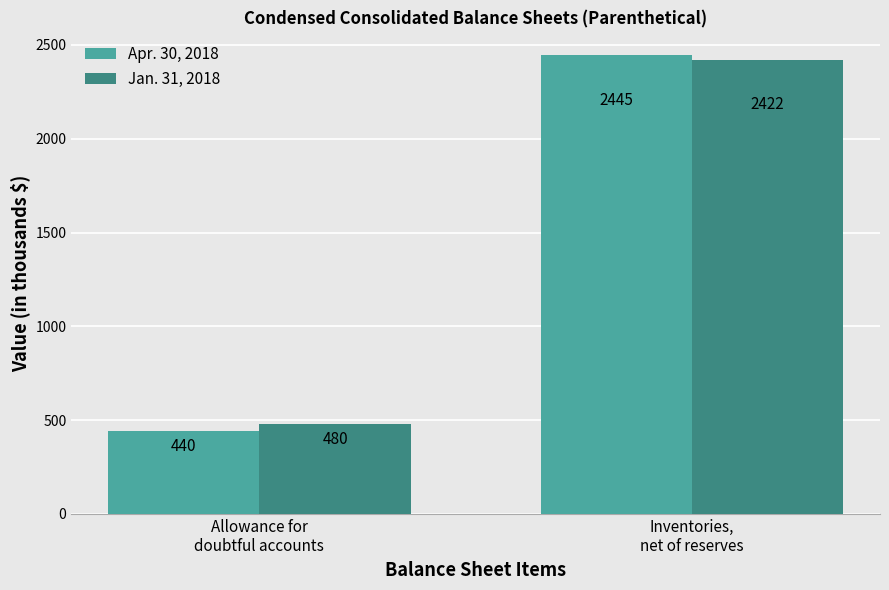

How many bars are there in total?

4